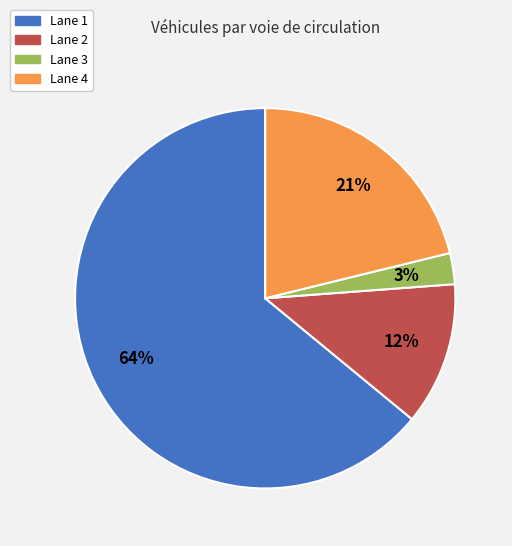

To the nearest percent, what percentage of the pie is Lane 2?

12%